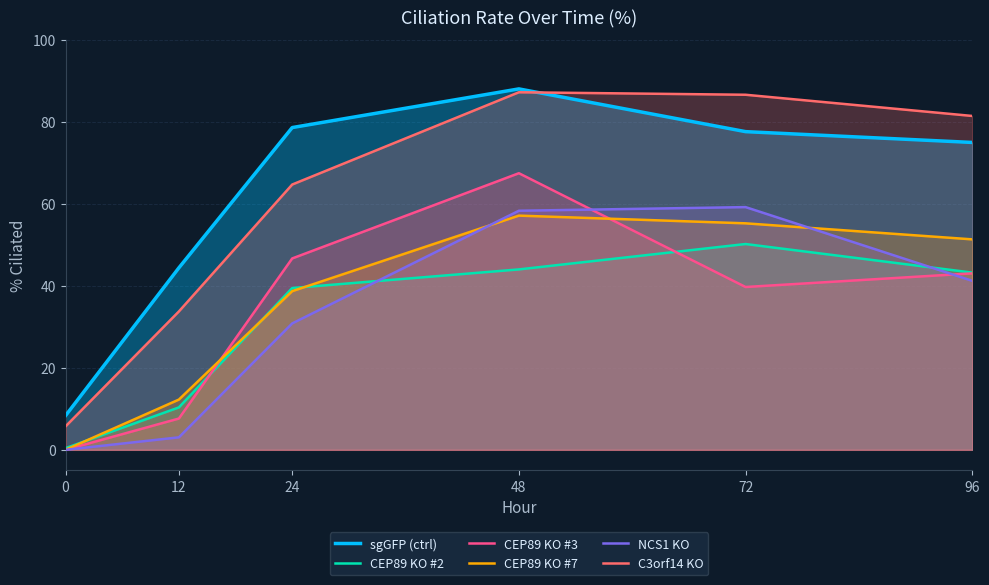

What is the value of the sgGFP (ctrl) point at the 2nd from the left?

44.4